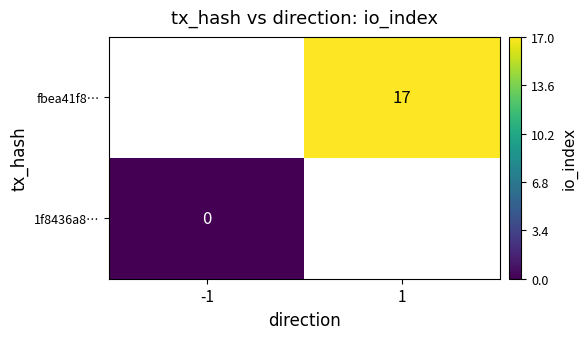

At which label does fbea41f8… reach its peak?

-1